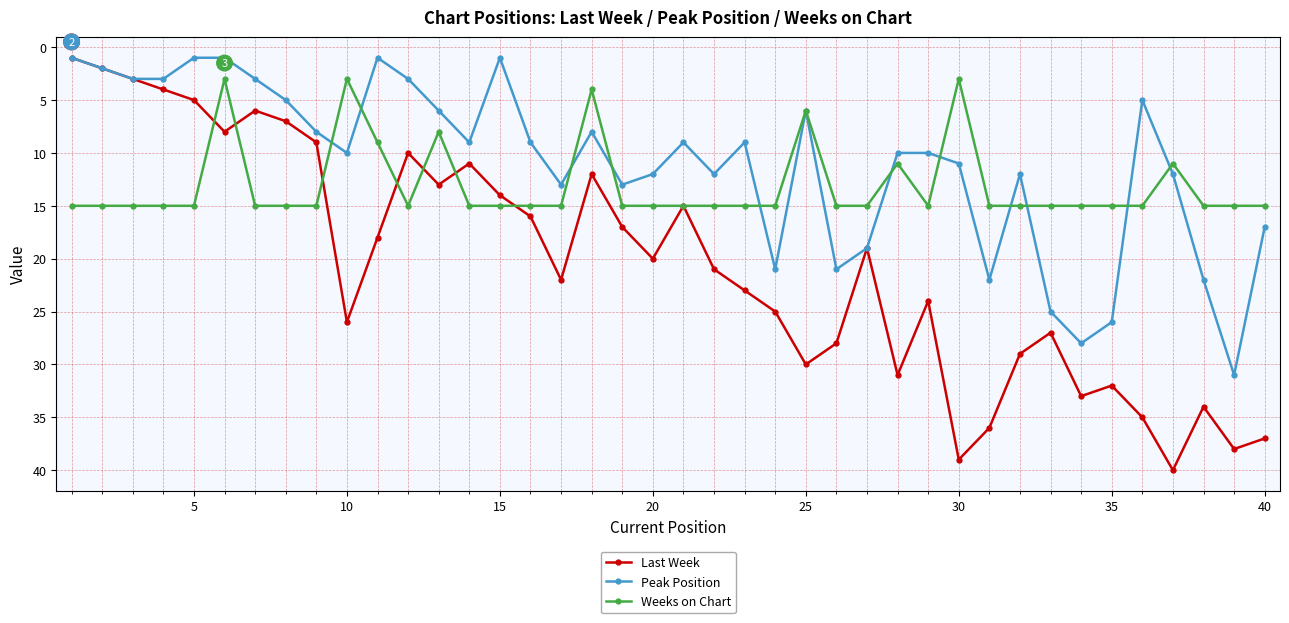

List the series in order of their overall mean, lowest first.

Peak Position, Weeks on Chart, Last Week